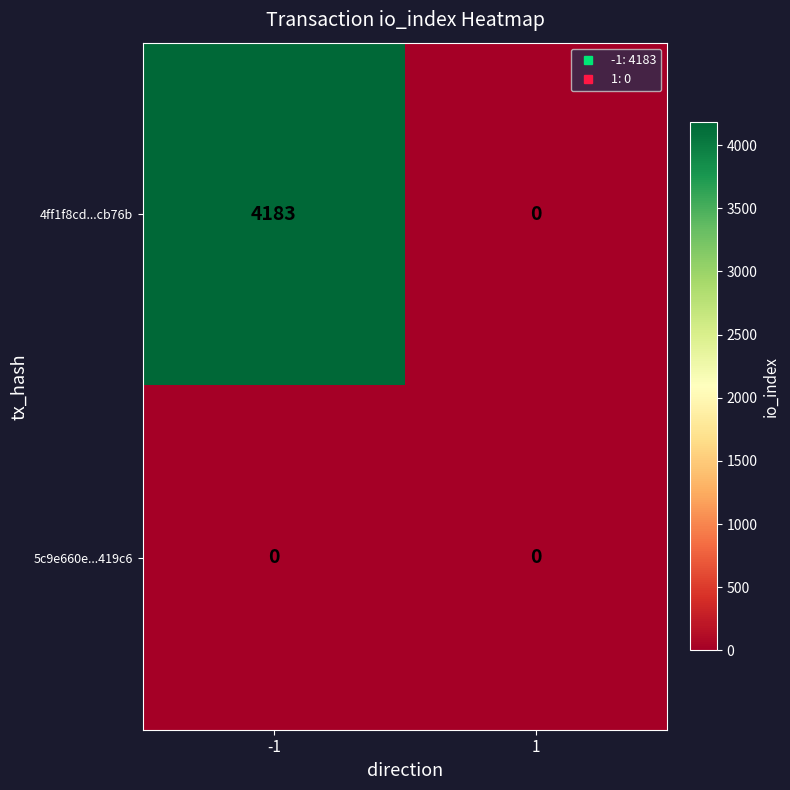

Which series has the largest range (max minus min)?

4ff1f8cd...cb76b